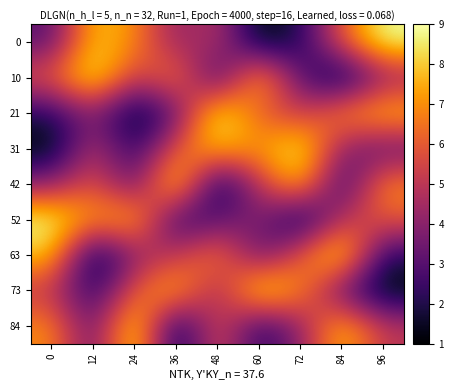

Reading left to right, extract all data points from this chart.

0: 0=3	12=8	24=7	36=4	48=5	60=1	72=2	84=6	96=9
10: 0=6	12=9	24=5	36=7	48=2	60=8	72=3	84=1	96=4
21: 0=2	12=4	24=1	36=3	48=9	60=6	72=5	84=7	96=8
31: 0=1	12=5	24=2	36=6	48=8	60=7	72=9	84=4	96=3
42: 0=4	12=6	24=3	36=9	48=1	60=5	72=8	84=2	96=7
52: 0=9	12=7	24=8	36=2	48=3	60=4	72=1	84=5	96=6
63: 0=8	12=1	24=4	36=5	48=7	60=3	72=6	84=9	96=2
73: 0=5	12=2	24=6	36=8	48=4	60=9	72=7	84=3	96=1
84: 0=7	12=3	24=9	36=1	48=6	60=2	72=4	84=8	96=5